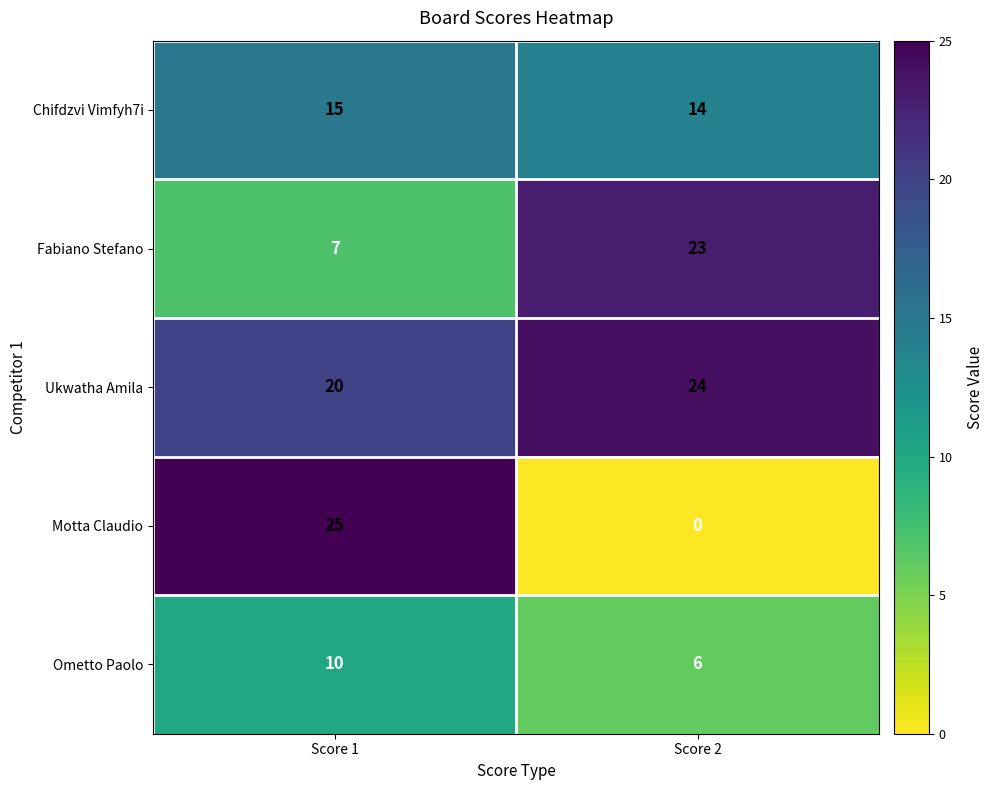

The value of Ukwatha Amila at Score 1 is 5. True or false?

False